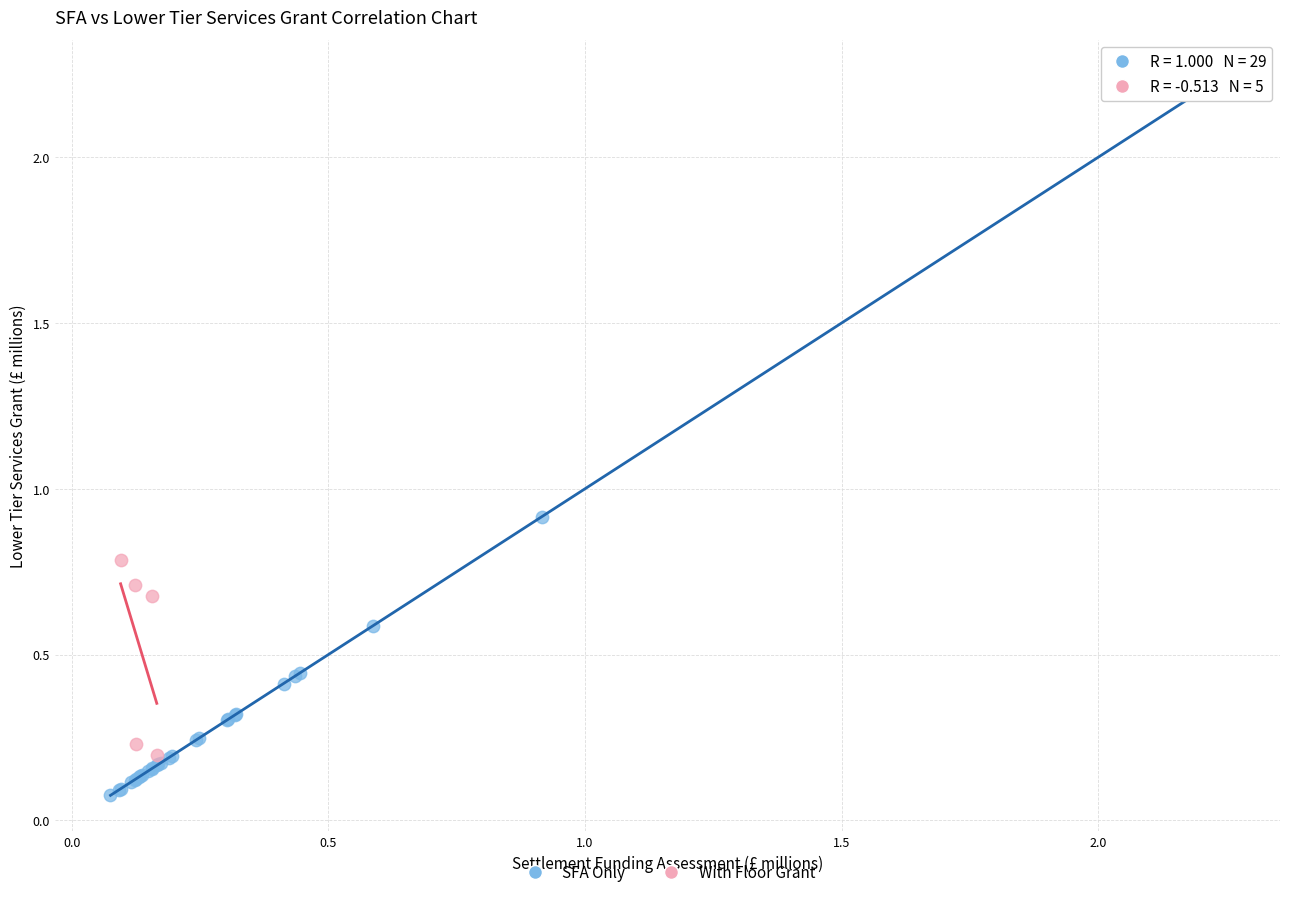

Which series reaches the maximum Y coordinate?

SFA Only